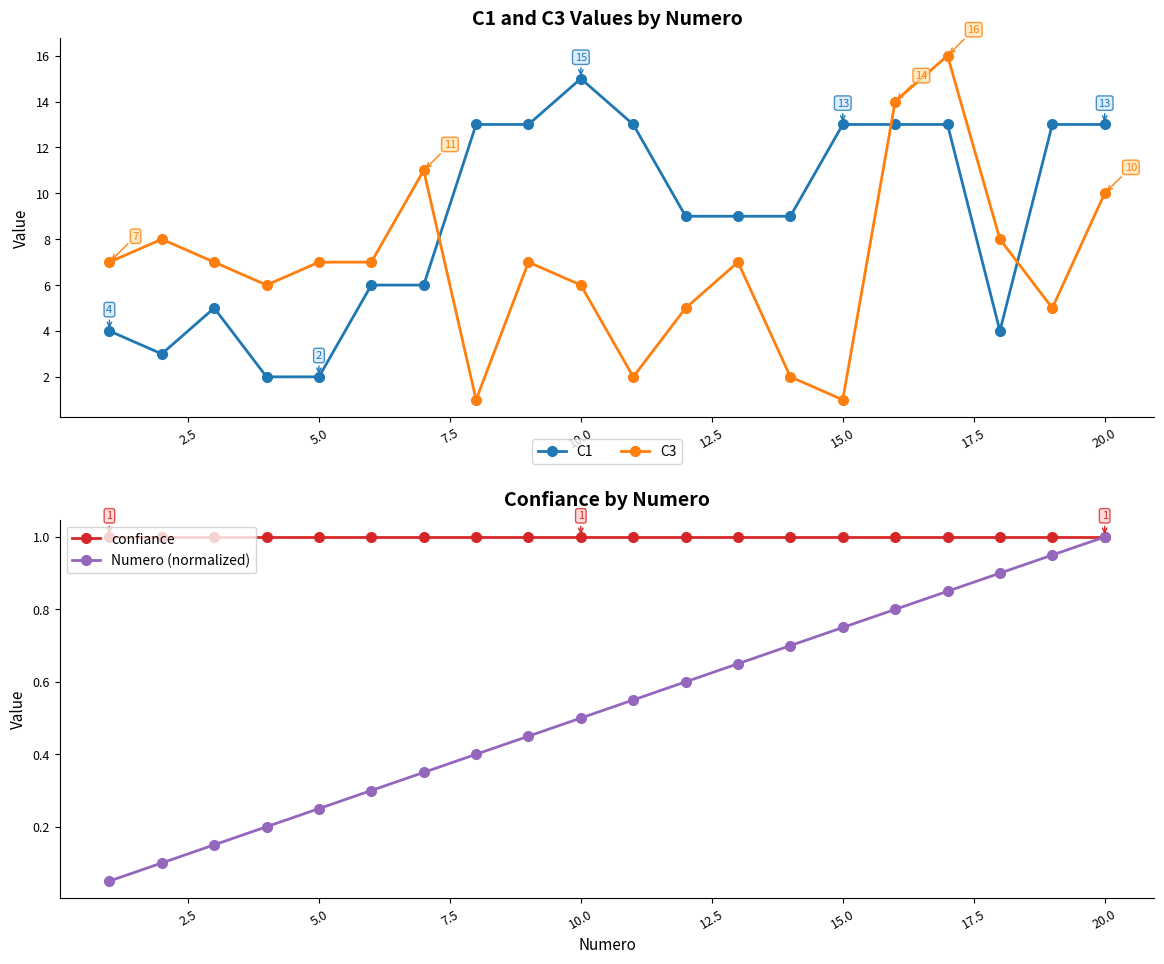

The C1 series shows 13 at 15.0. True or false?

True